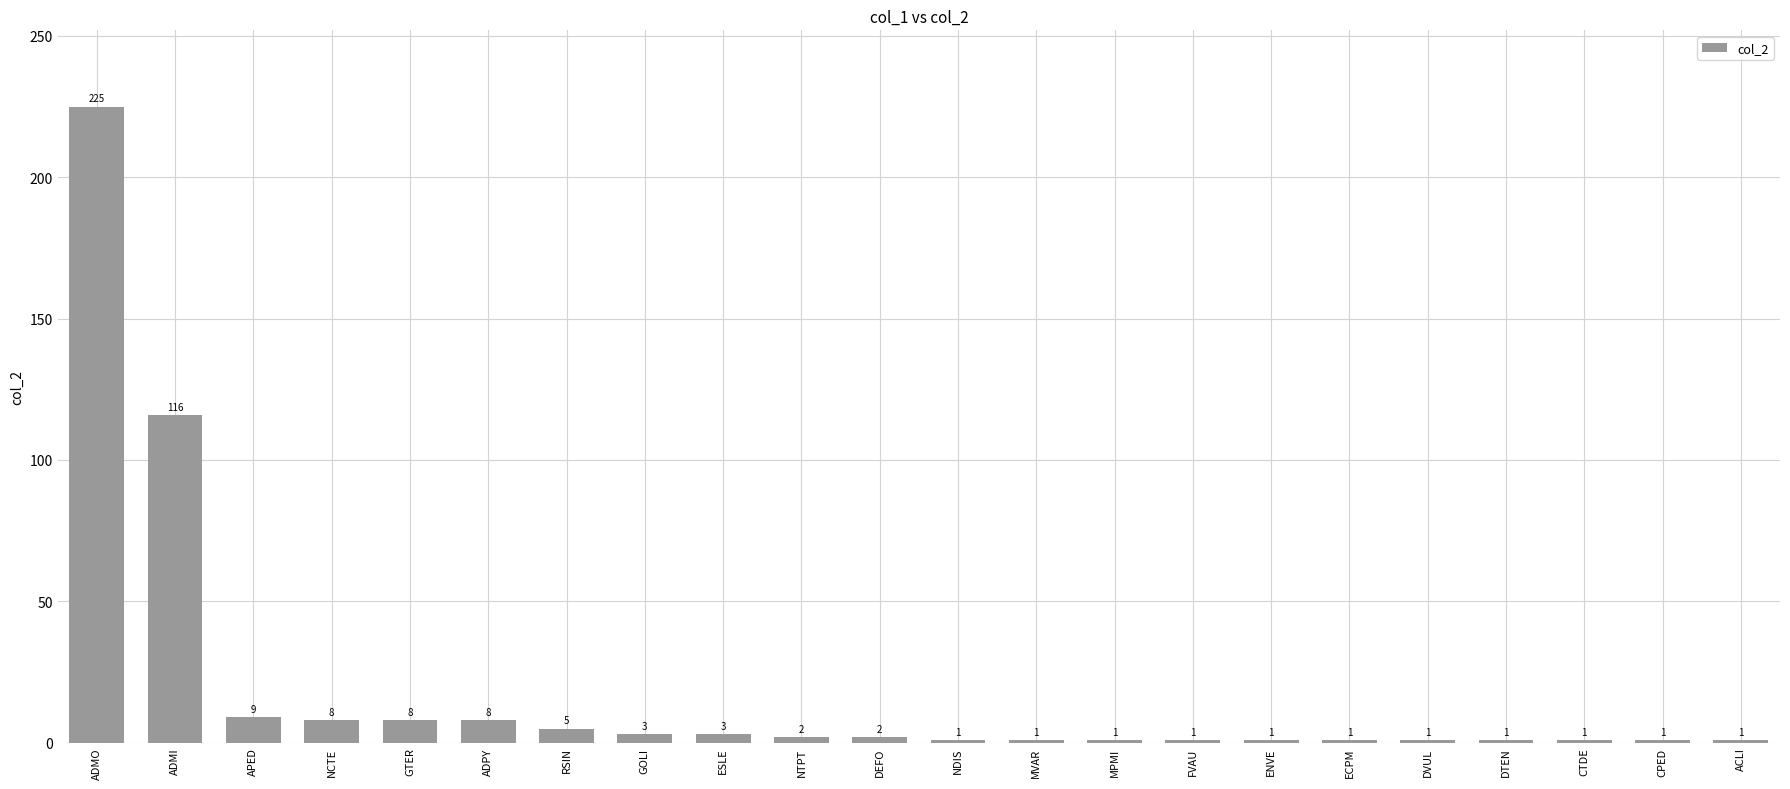

Does the chart contain stacked bars?

No